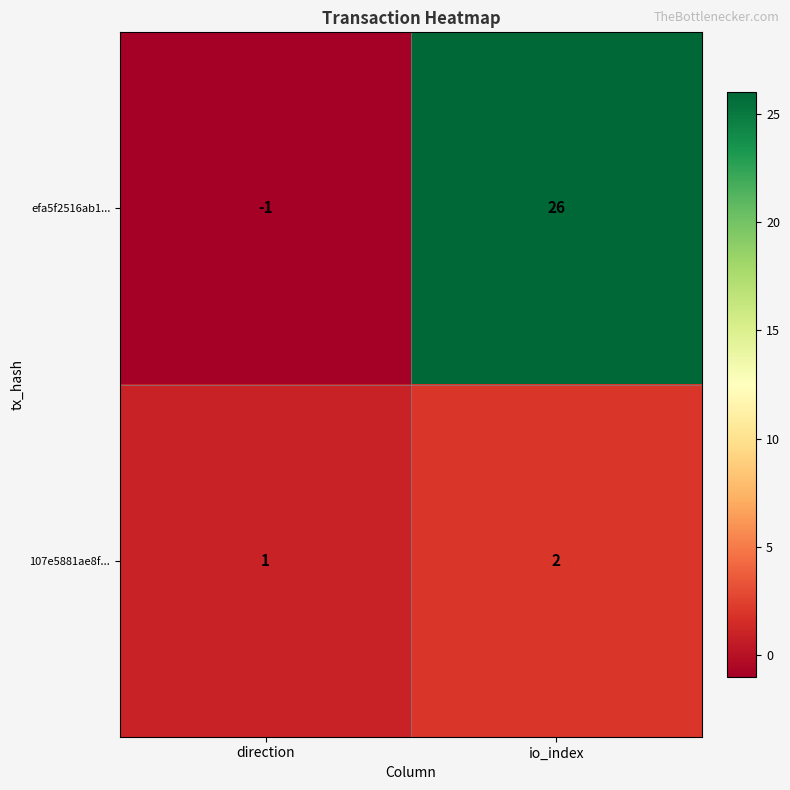

Which series has the largest total across all categories?

efa5f2516ab1...